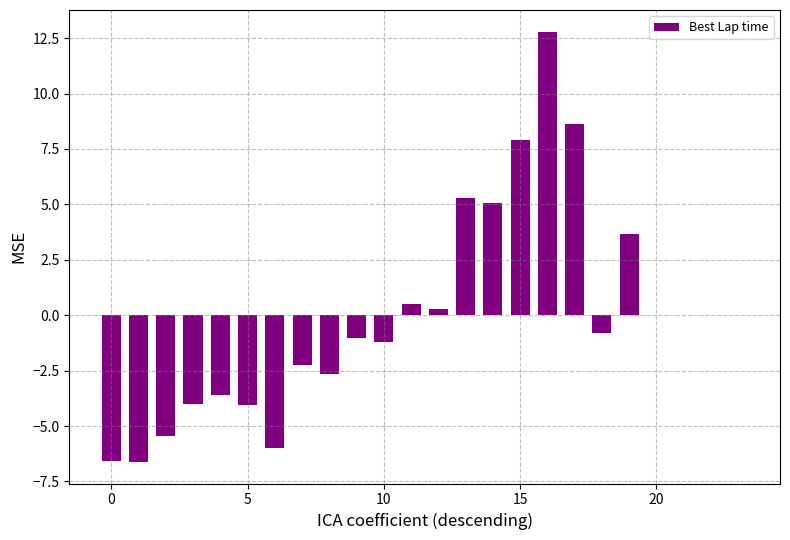

What is the greatest value displayed?

12.8